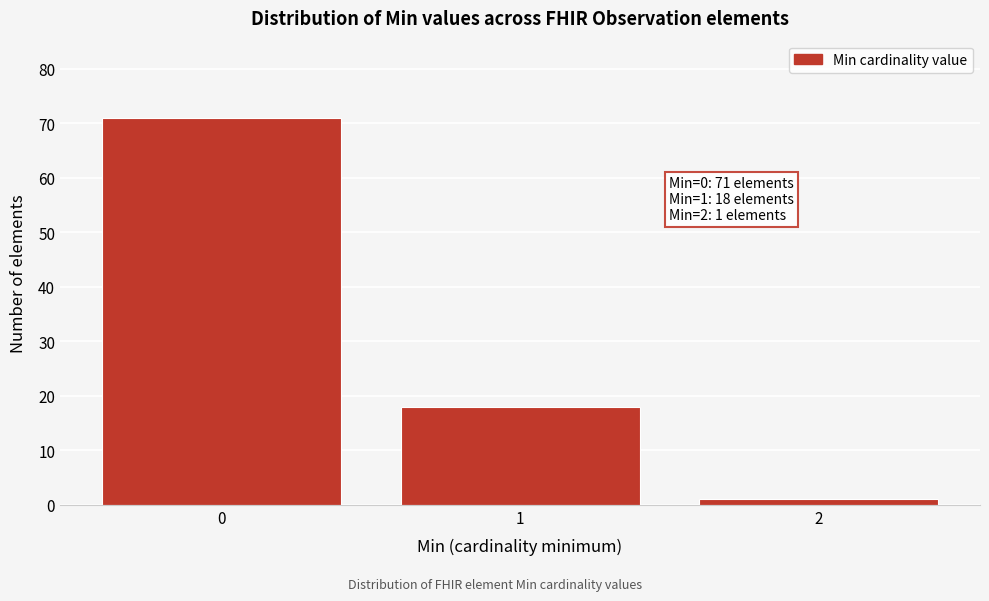

Reading left to right, transcribe all the data shown in this chart.

0=71	1=18	2=1